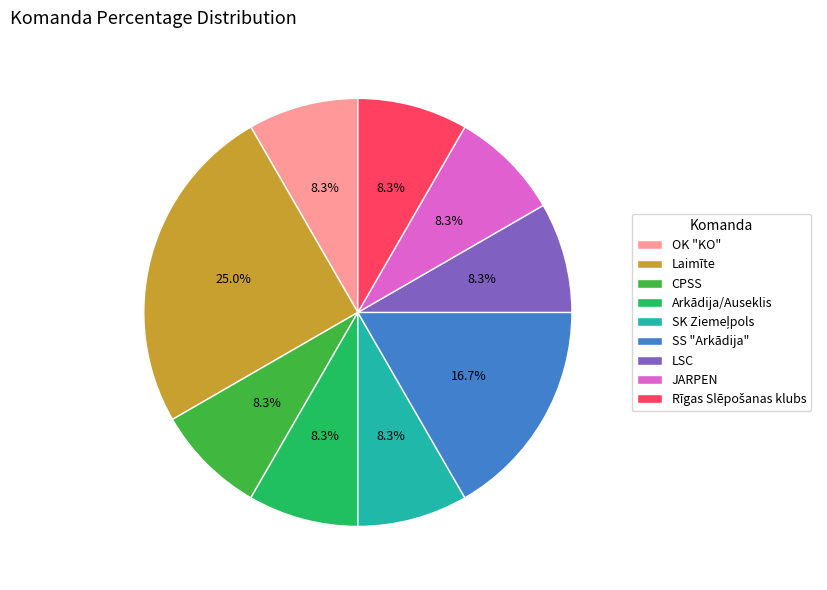

To the nearest percent, what is the difference between the largest and smallest slice percentages?

17%